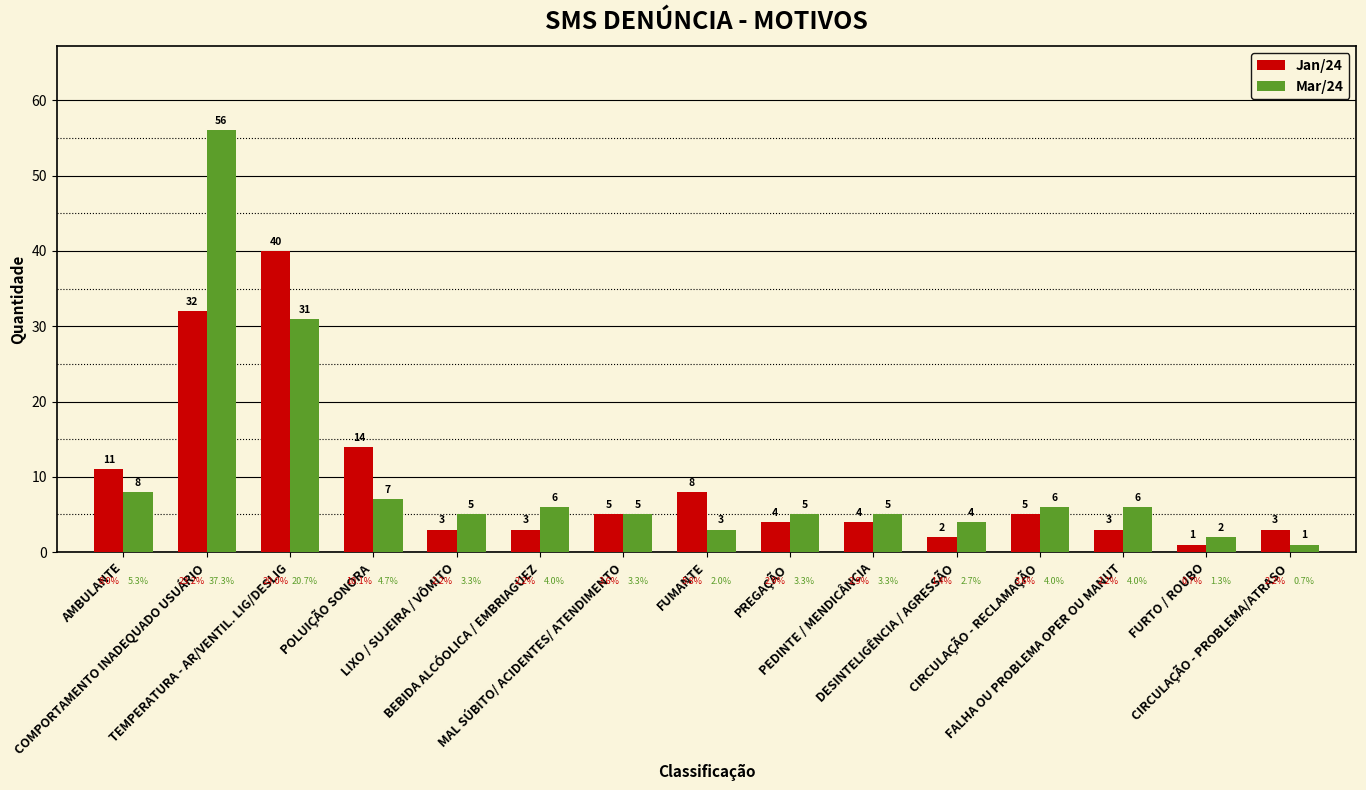

At which category is the sum across all series the highest?

COMPORTAMENTO INADEQUADO USUÁRIO